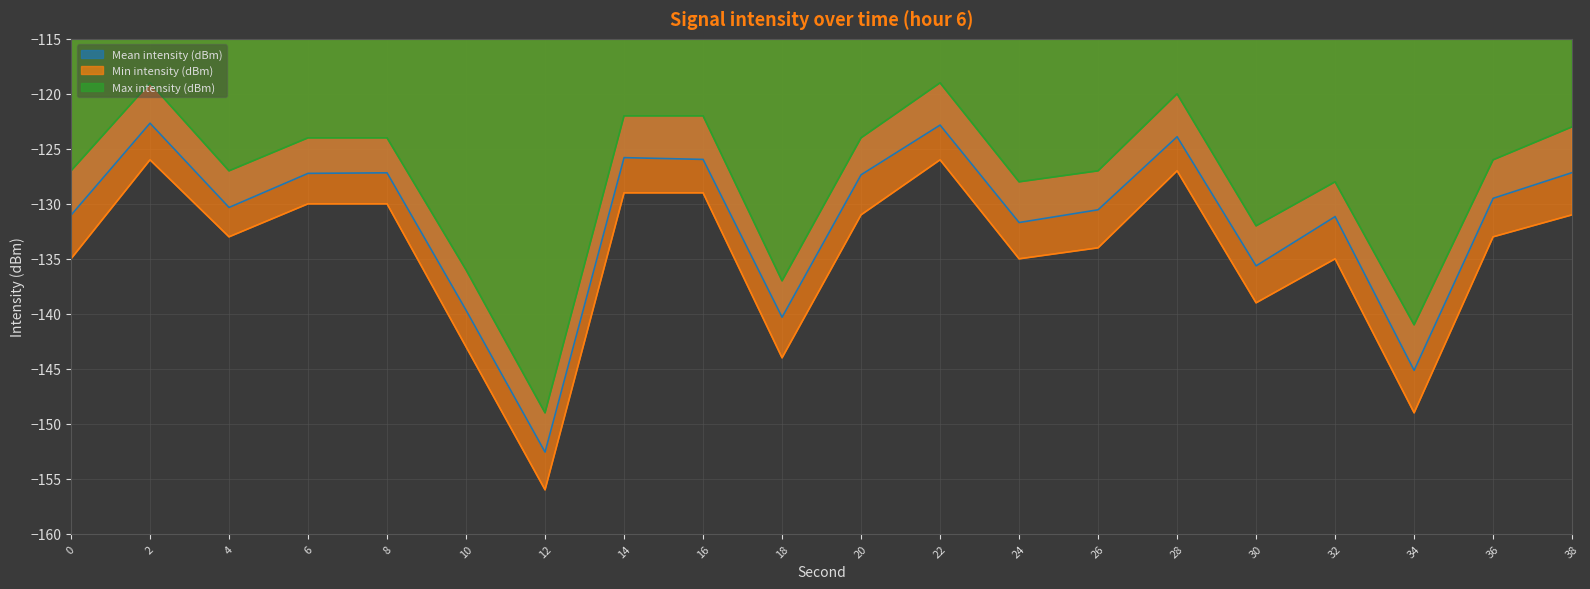

Reading left to right, list all the values displayed in this chart.

Mean intensity (dBm): -131.0	-122.7	-130.3	-127.2	-127.2	-139.7	-152.6	-125.8	-126.0	-140.3	-127.4	-122.8	-131.7	-130.5	-123.9	-135.6	-131.2	-145.1	-129.5	-127.2
Min intensity (dBm): -135.0	-126.0	-133.0	-130.0	-130.0	-143.0	-156.0	-129.0	-129.0	-144.0	-131.0	-126.0	-135.0	-134.0	-127.0	-139.0	-135.0	-149.0	-133.0	-131.0
Max intensity (dBm): -127.0	-119.0	-127.0	-124.0	-124.0	-136.0	-149.0	-122.0	-122.0	-137.0	-124.0	-119.0	-128.0	-127.0	-120.0	-132.0	-128.0	-141.0	-126.0	-123.0